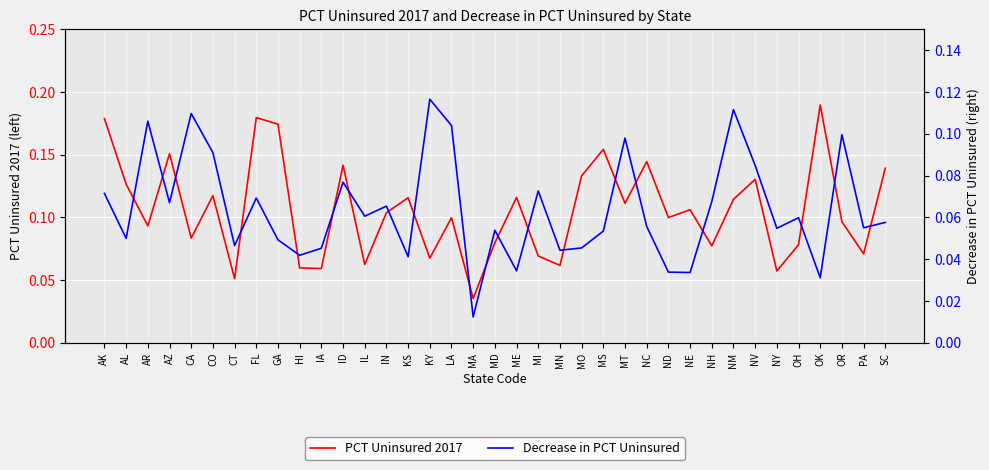

The PCT Uninsured 2017 series shows 0.1 at OR. True or false?

True